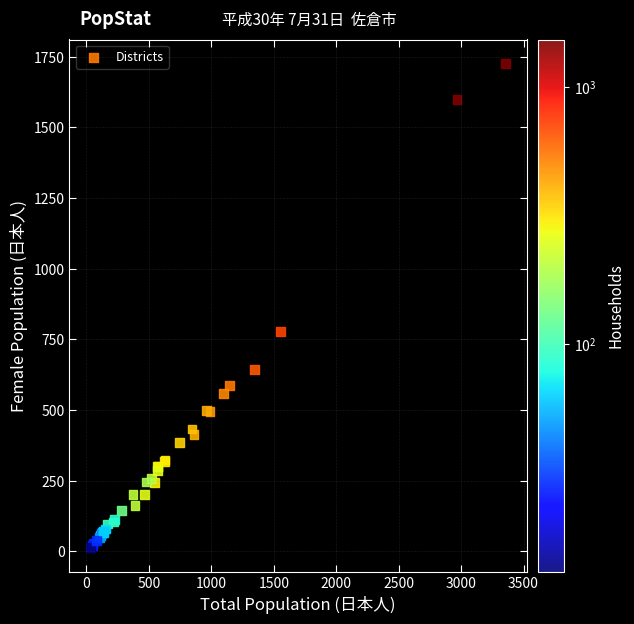

What Y value in the scatter plot is closest to 869?

778